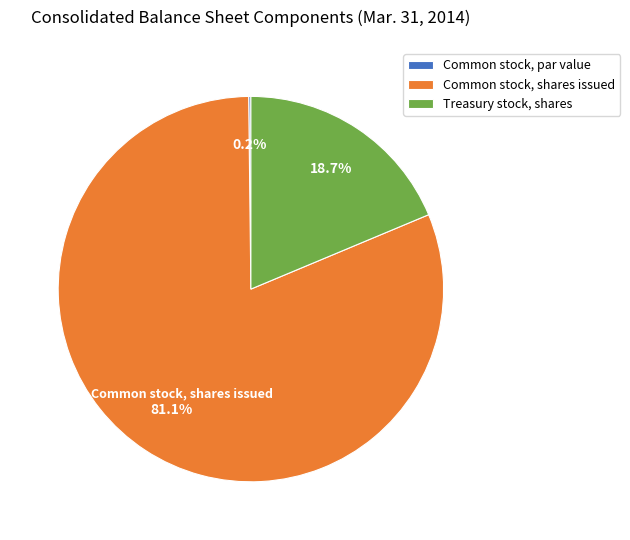

What is the largest slice in the pie chart?

Common stock, shares issued